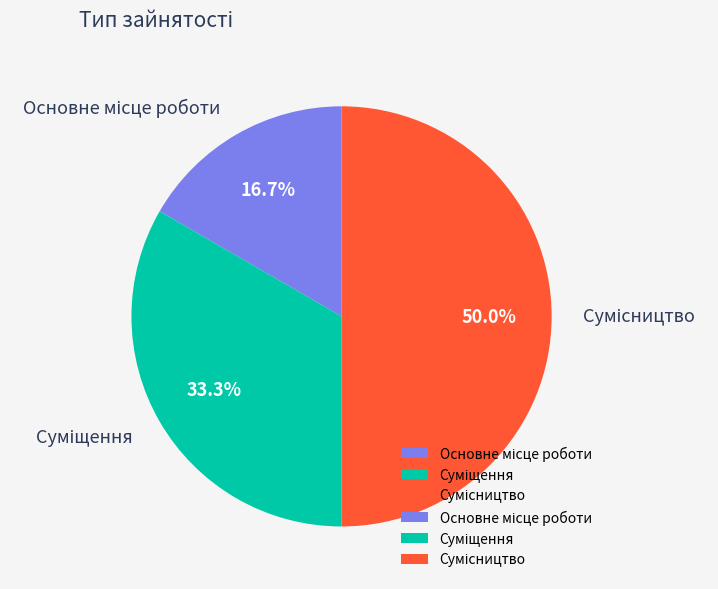

To the nearest percent, what is the combined percentage of Сумісництво and Основне місце роботи?

67%